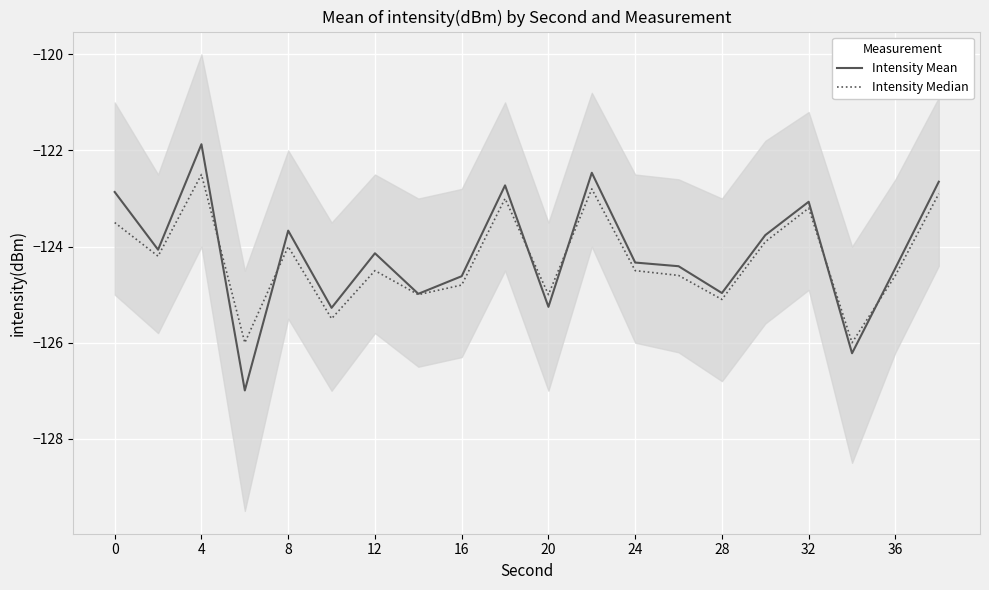

Which category has the highest value in the Intensity Mean series?

4